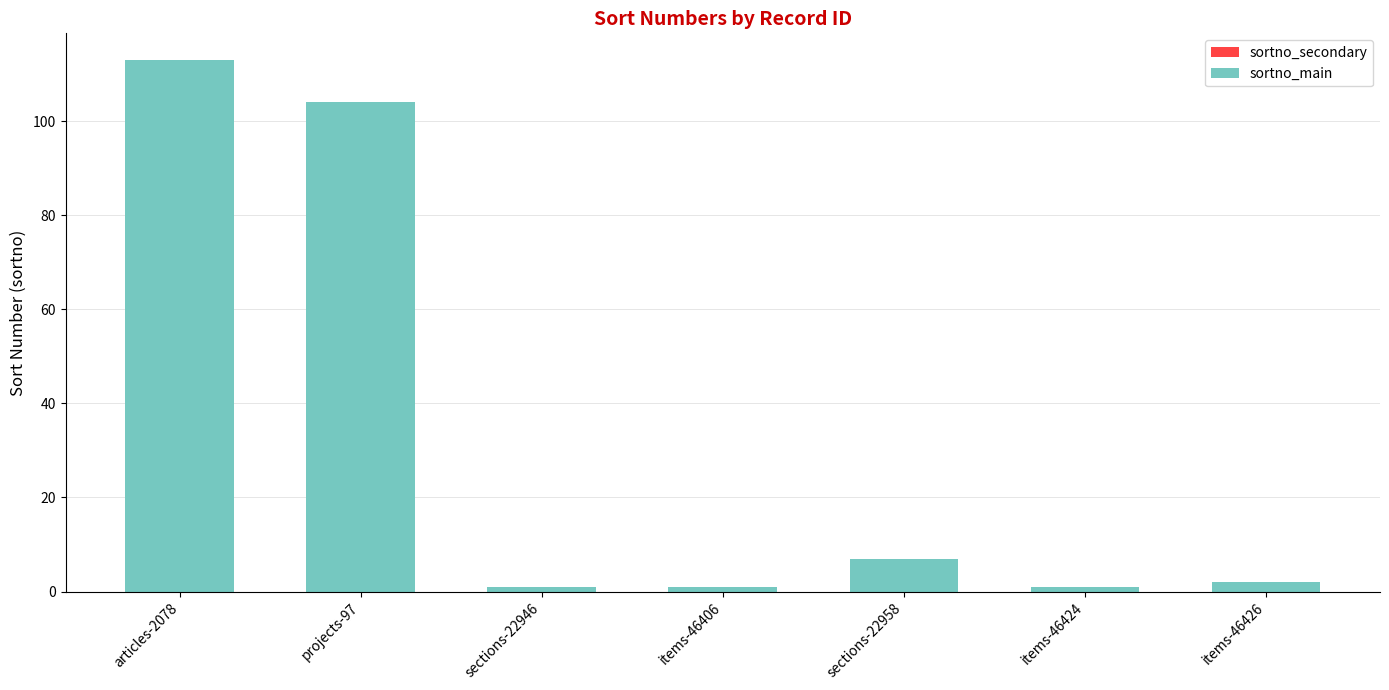

At which category does the chart reach its peak across all series?

articles-2078